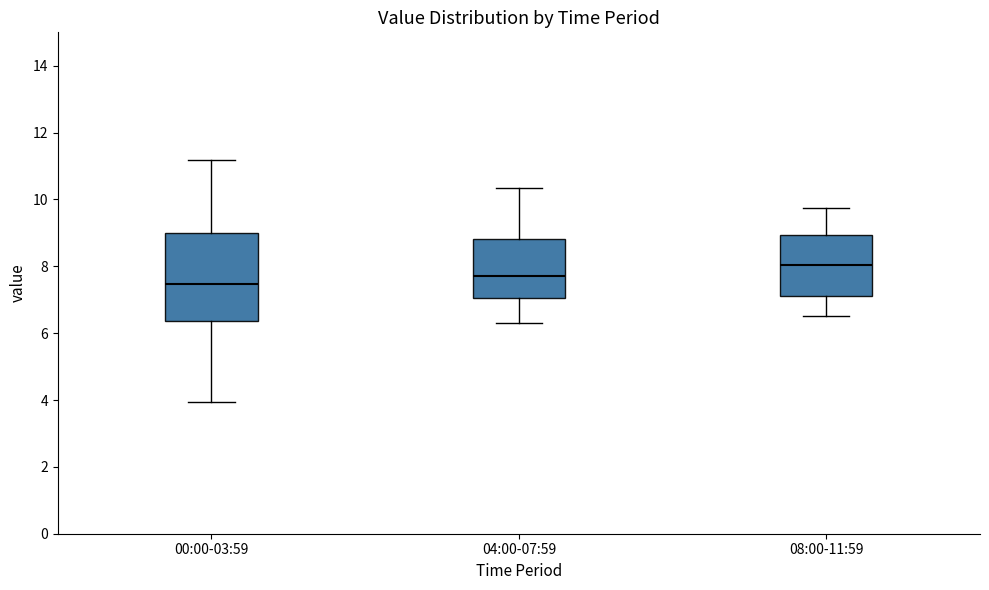

Which box is the tallest, from its lower edge to its upper edge?

00:00-03:59